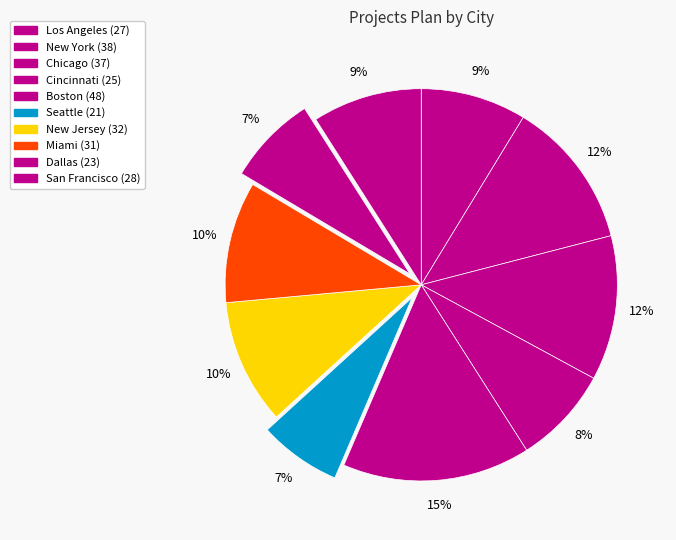

Rank the categories by value from highest to lowest.

Boston, New York, Chicago, New Jersey, Miami, San Francisco, Los Angeles, Cincinnati, Dallas, Seattle